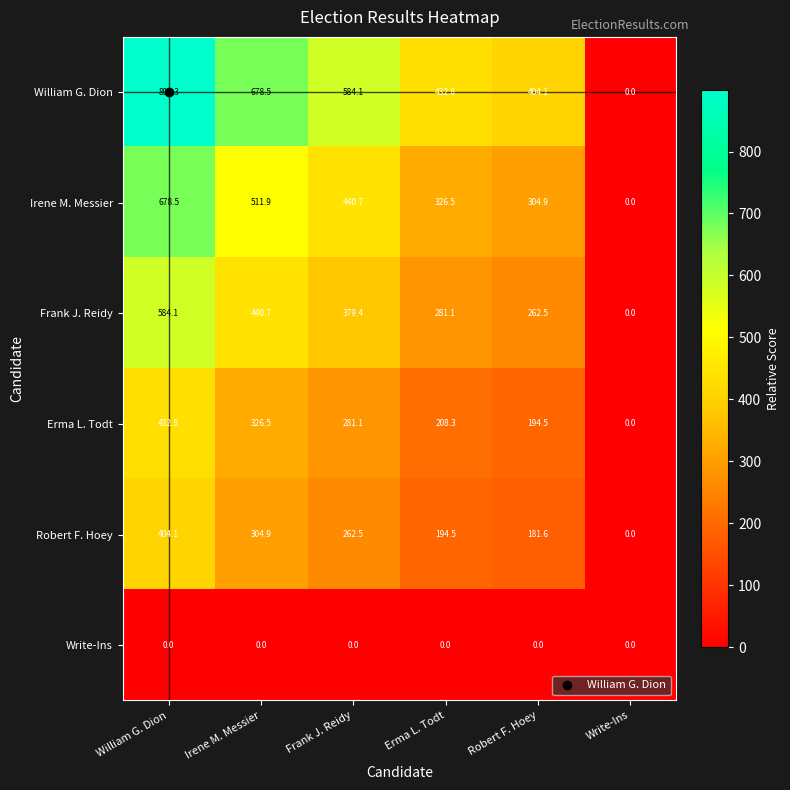

At which category is the sum across all series the highest?

William G. Dion